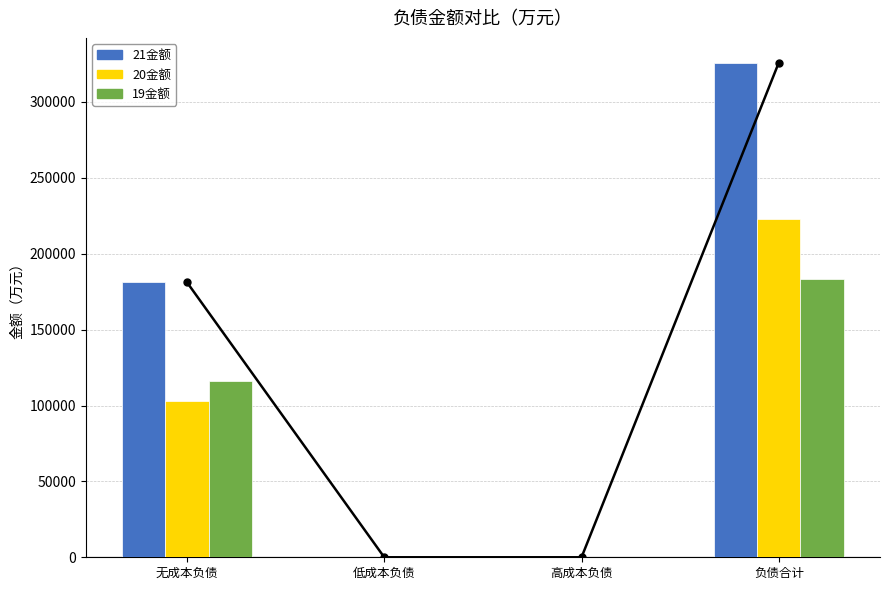

What is the approximate value of 20金额 at 无成本负债?

103280.4